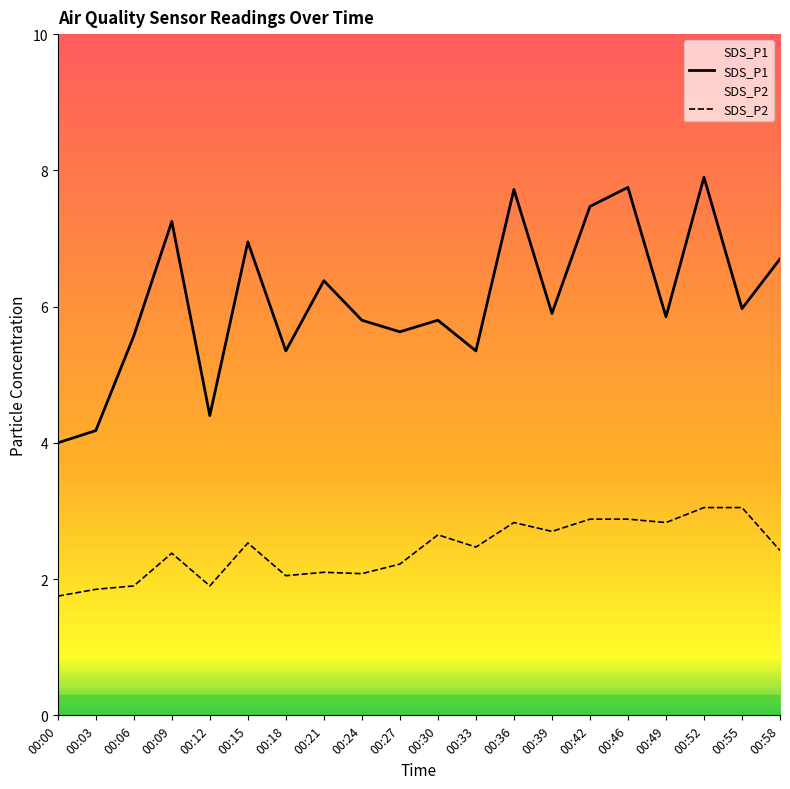

How many lines are shown in the chart?

2